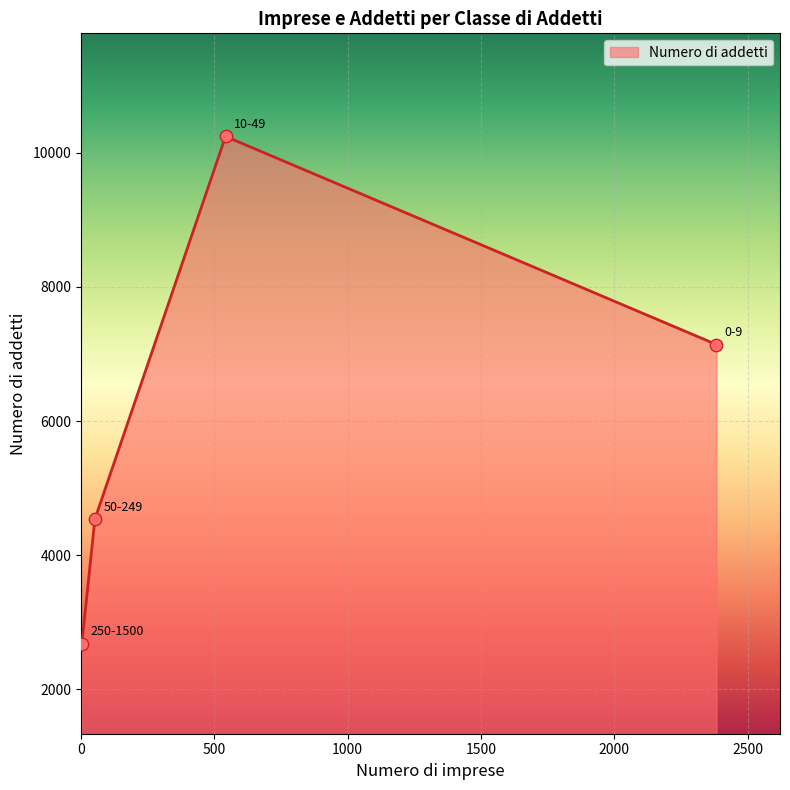

True or false: the data has more than 0 interior local peaks.

True